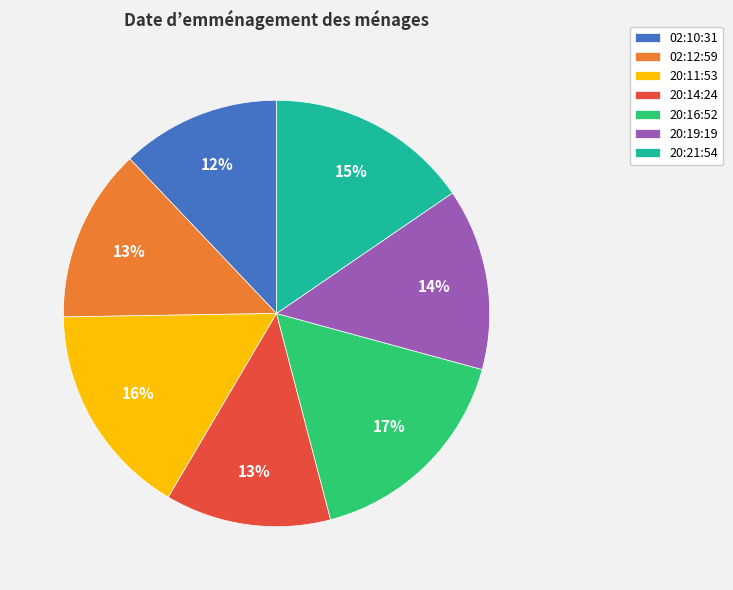

Does any single category account for the majority?

No